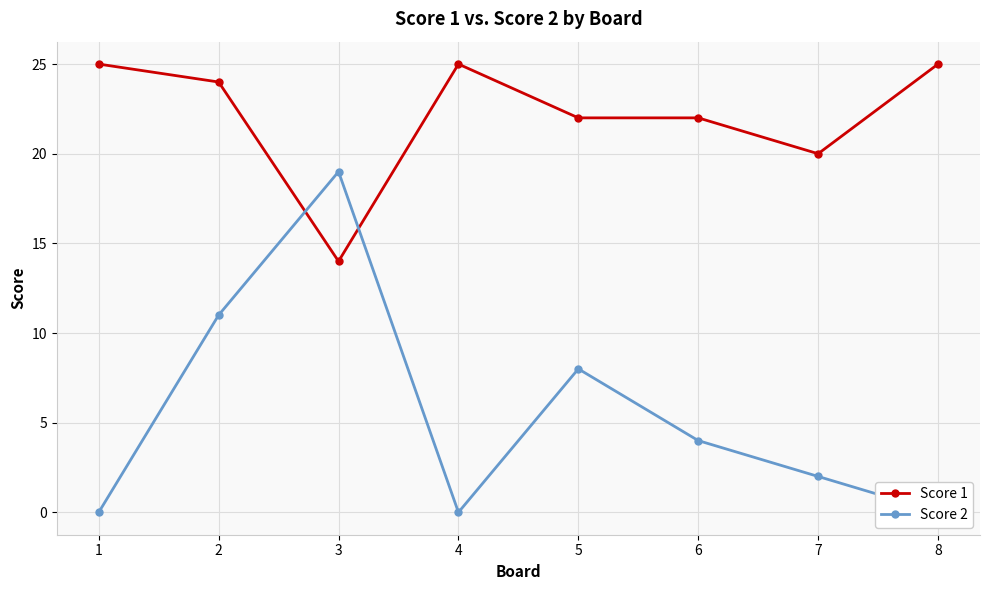

How many categories are shown in the chart?

8